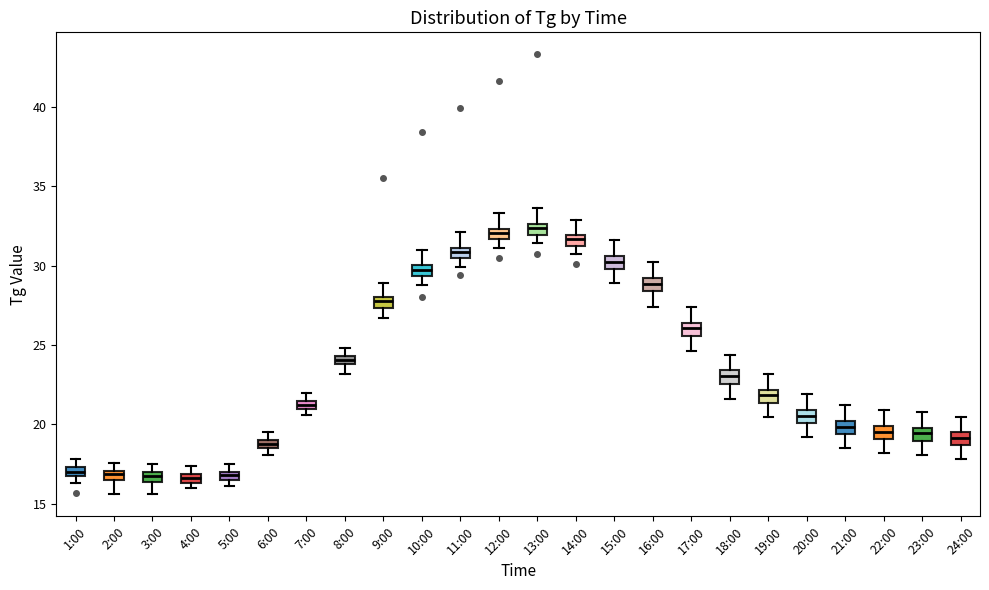

Where is the upper edge of the box for 16:00 on the y-axis? The values are not printed on the chart, so give them approximately, as read against the axis.

29.0